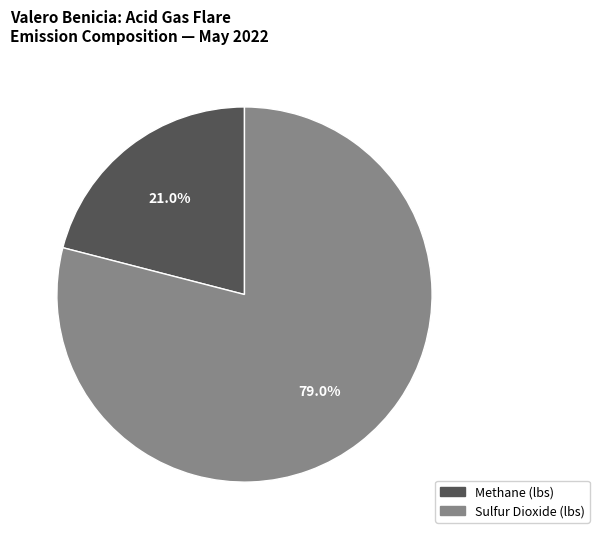

What is the largest slice in the pie chart?

Sulfur Dioxide (lbs)